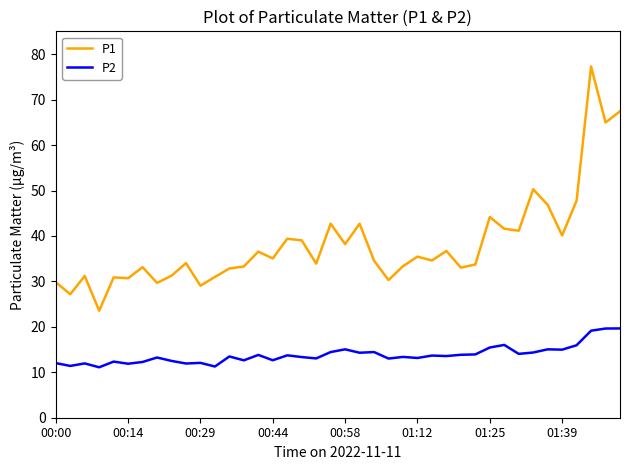

True or false: P2 and P1 cross at least once.

False